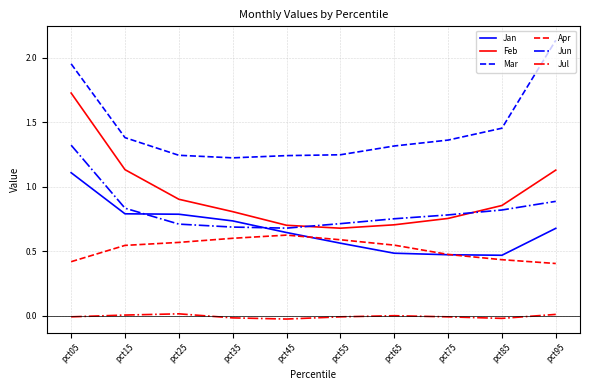

The value of Apr at pct05 is 0.2. True or false?

False